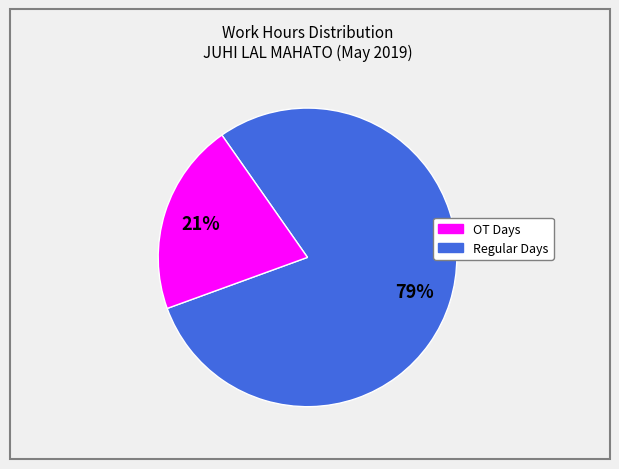

Is there any slice that represents more than half of the pie?

Yes